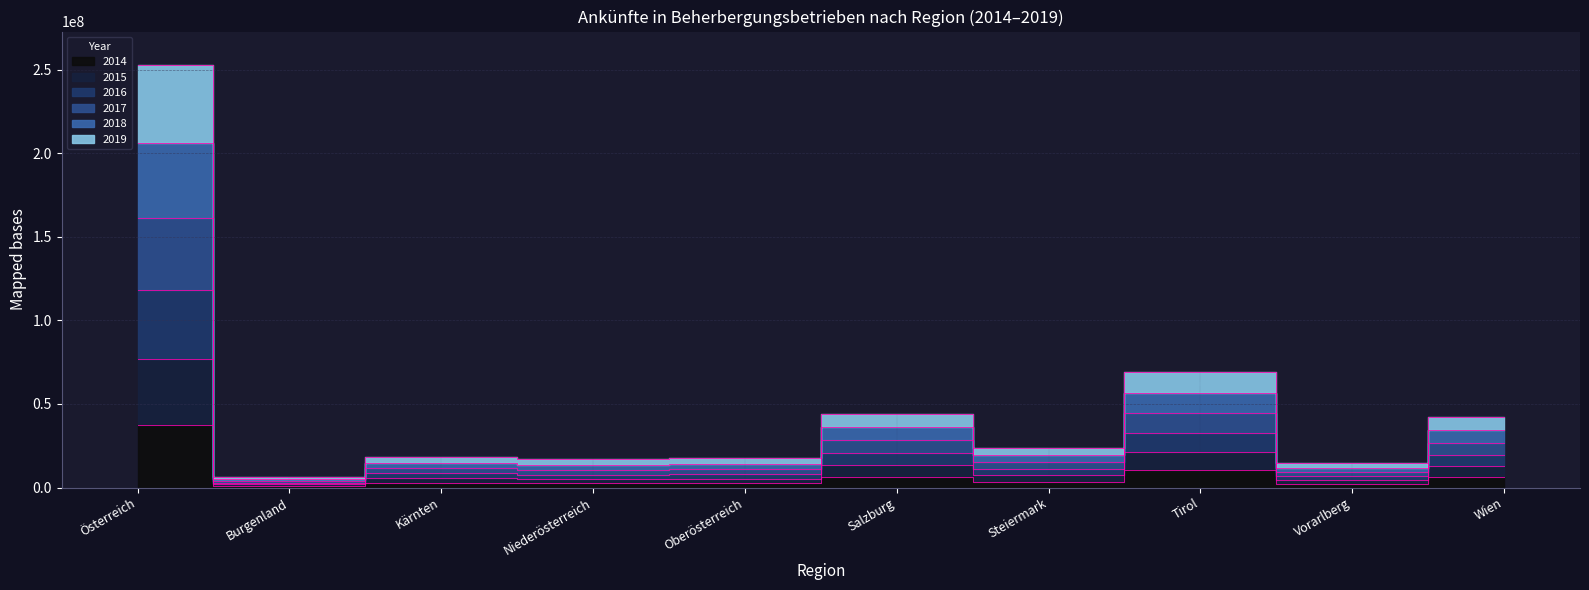

Does the chart display data point markers on the line(s)?

No